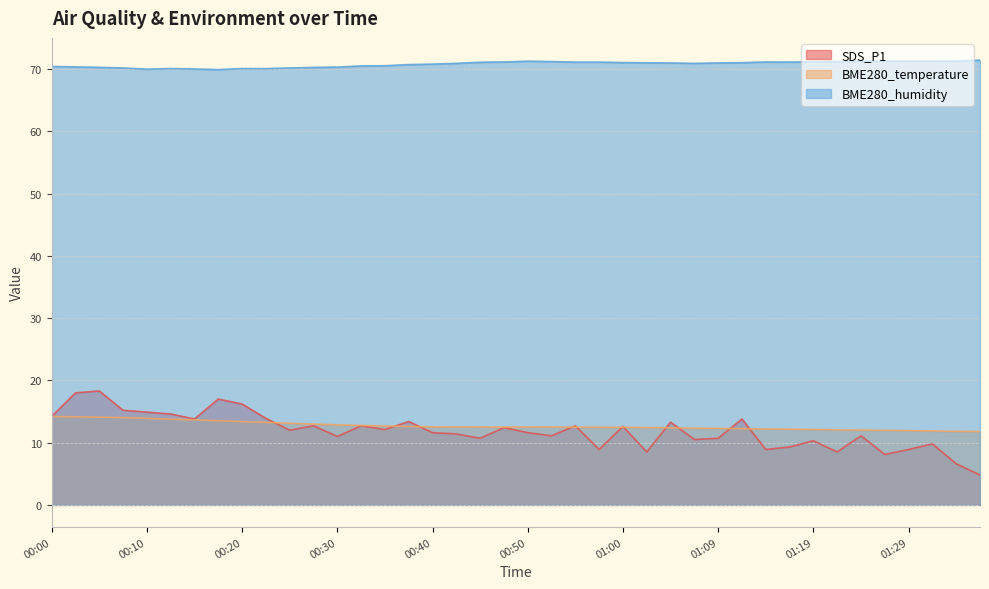

Where is the first local minimum for SDS_P1?

00:15